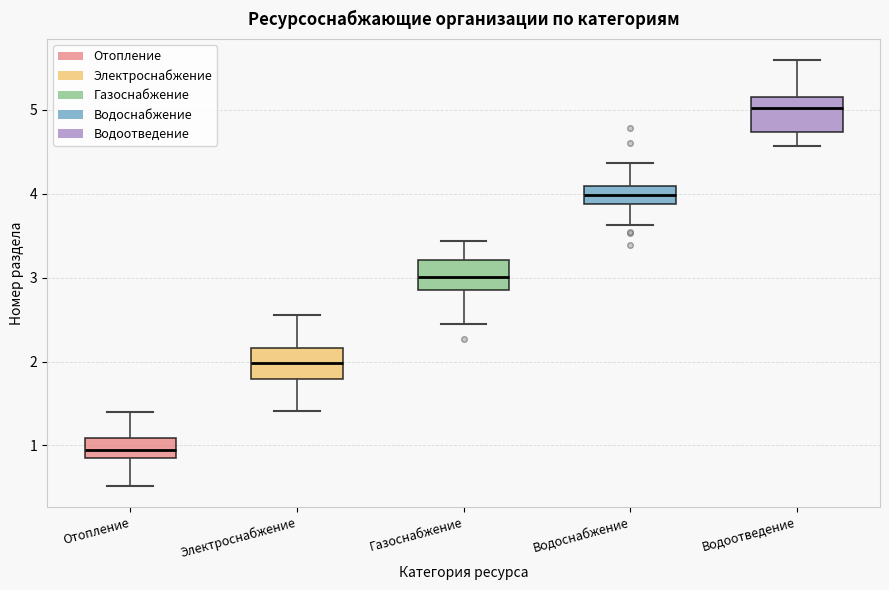

Reading left to right, transcribe this box plot: for each box, give where its median line is, the range the box spans, and where its two whiskers end, as read against the y-axis. The values are not printed on the chart, so give them approximately, as read against the axis.

Отопление: median 0.9 (inside the box), box 0.9 to 1.1, whiskers 0.5 to 1.4
Электроснабжение: median 2.0, box 1.8 to 2.2, whiskers 1.4 to 2.6
Газоснабжение: median 3.0, box 2.9 to 3.2, whiskers 2.4 to 3.4
Водоснабжение: median 4.0, box 3.9 to 4.1, whiskers 3.6 to 4.4
Водоотведение: median 5.0, box 4.7 to 5.2, whiskers 4.6 to 5.6